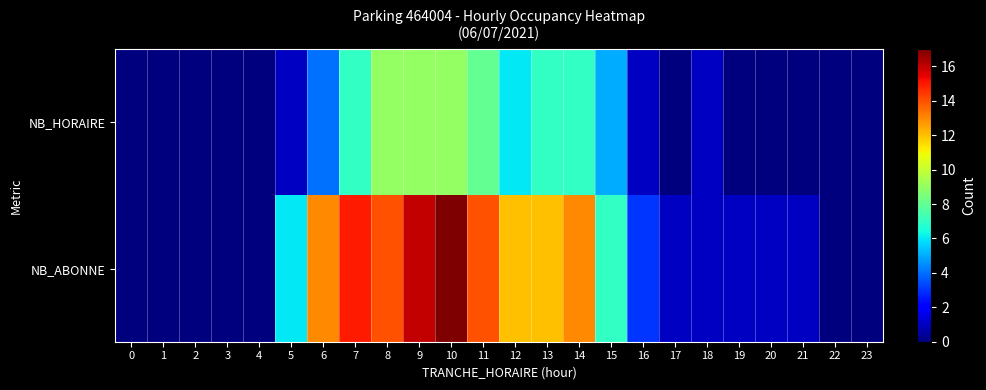

Reading left to right, list all the values displayed in this chart.

NB_HORAIRE: 0=0	1=0	2=0	3=0	4=0	5=1	6=4	7=7	8=9	9=9	10=9	11=8	12=6	13=7	14=7	15=5	16=1	17=0	18=1	19=0	20=0	21=0	22=0	23=0
NB_ABONNE: 0=0	1=0	2=0	3=0	4=0	5=6	6=13	7=15	8=14	9=16	10=17	11=14	12=12	13=12	14=13	15=7	16=3	17=1	18=1	19=1	20=1	21=1	22=0	23=0